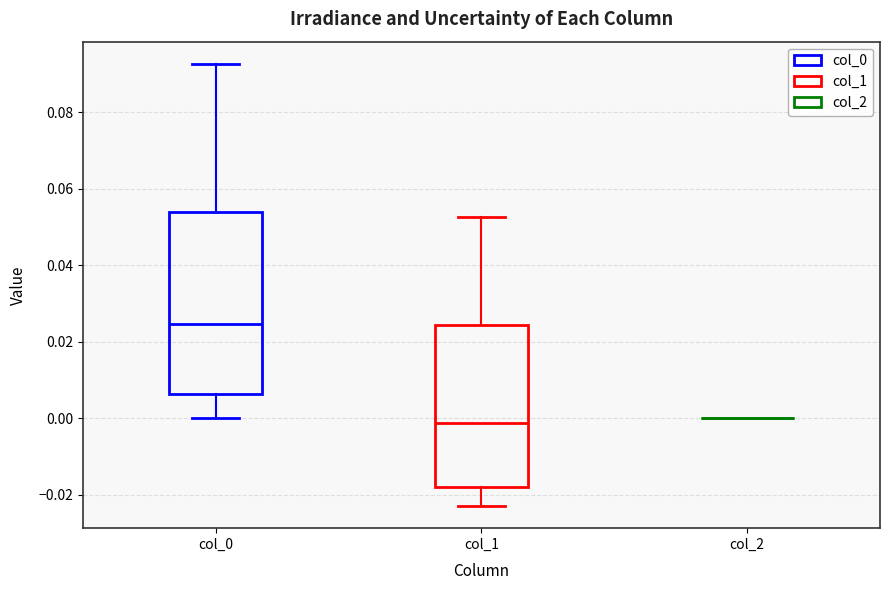

Reading left to right, read every box against the y-axis: the position of its median line, the range the box covers, and the ends of its whiskers. The values are not printed on the chart, so give them approximately, as read against the axis.

col_0: median 0.024, box 0.006 to 0.054, whiskers 0.000 to 0.092
col_1: median -0.002, box -0.018 to 0.024, whiskers -0.022 to 0.052
col_2: box collapsed to a line at 0.000, whiskers 0.000 to 0.000